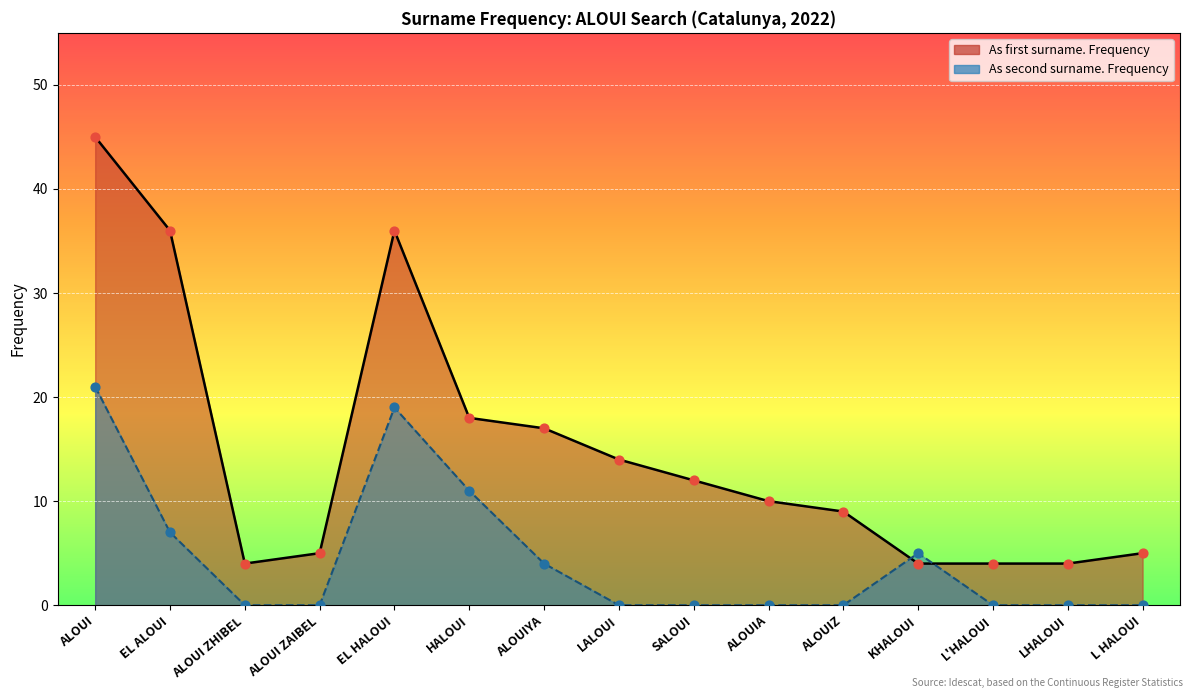

Which series reaches the maximum Y coordinate?

As first surname. Frequency